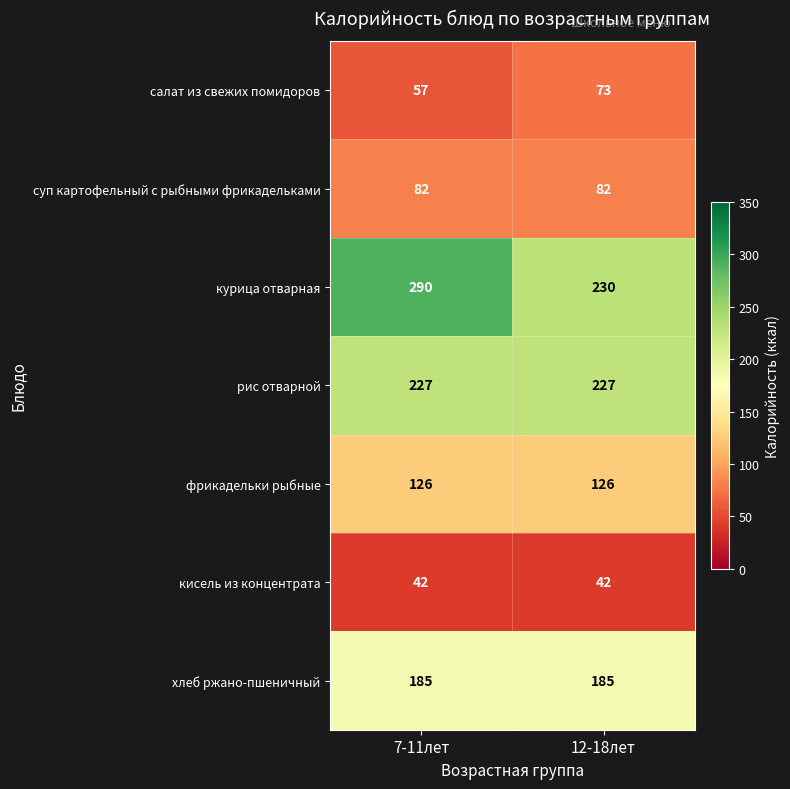

Which series has the widest spread of values?

курица отварная